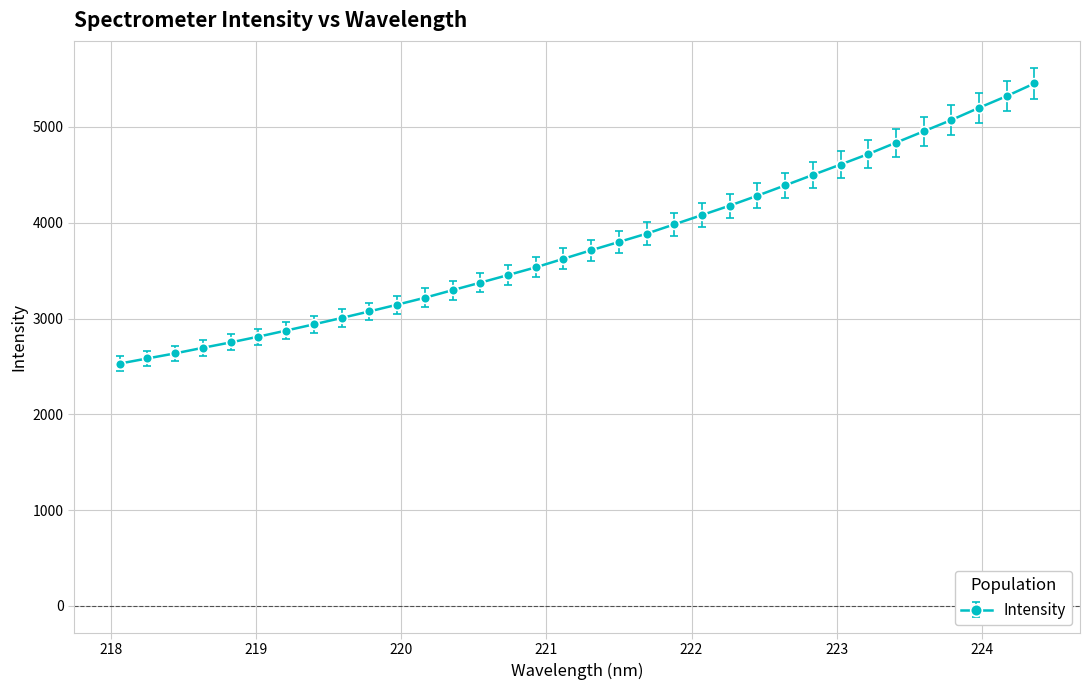

What is the average value?

3779.6